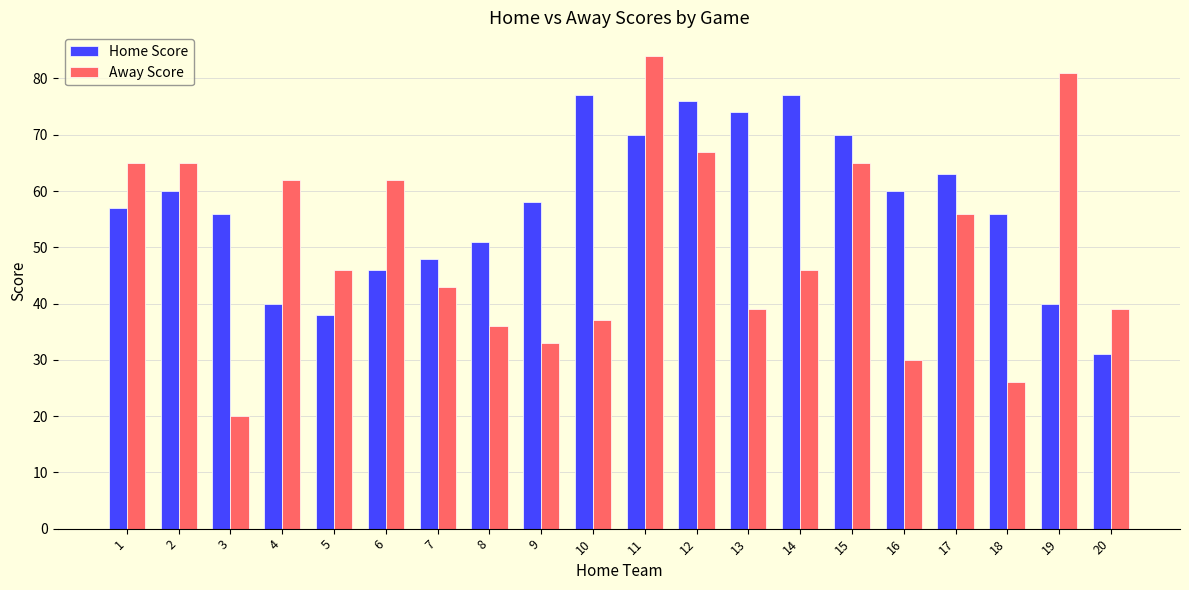

At which category is the sum across all series the highest?

11